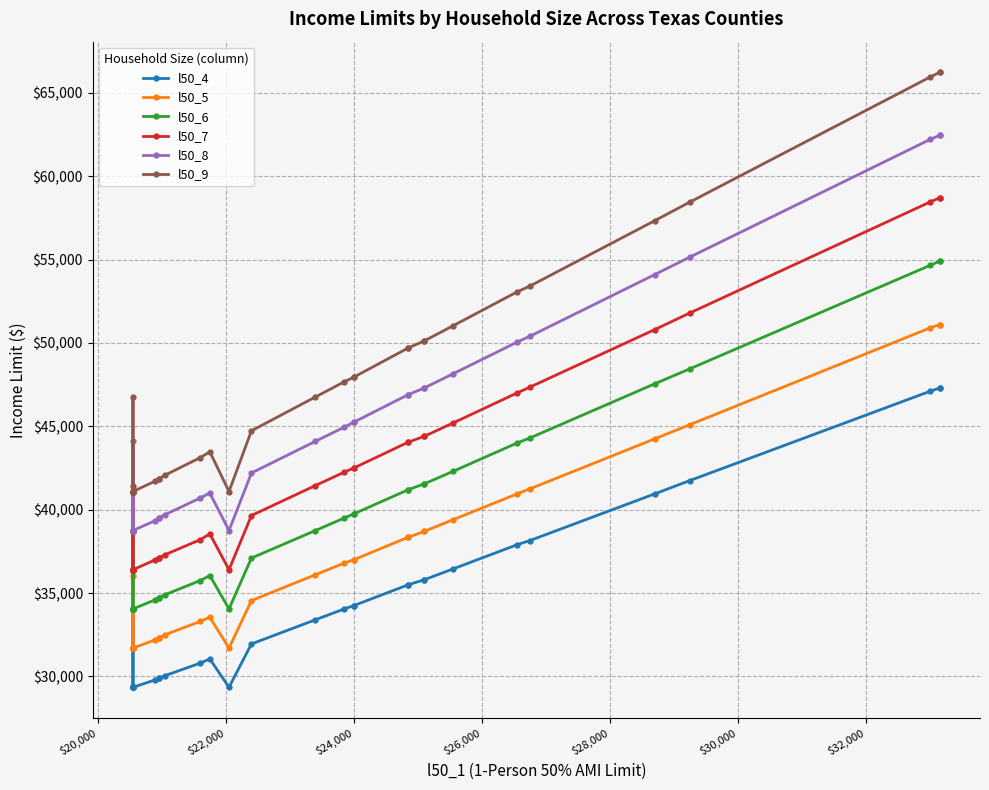

List the series in order of their overall mean, highest first.

l50_9, l50_8, l50_7, l50_6, l50_5, l50_4